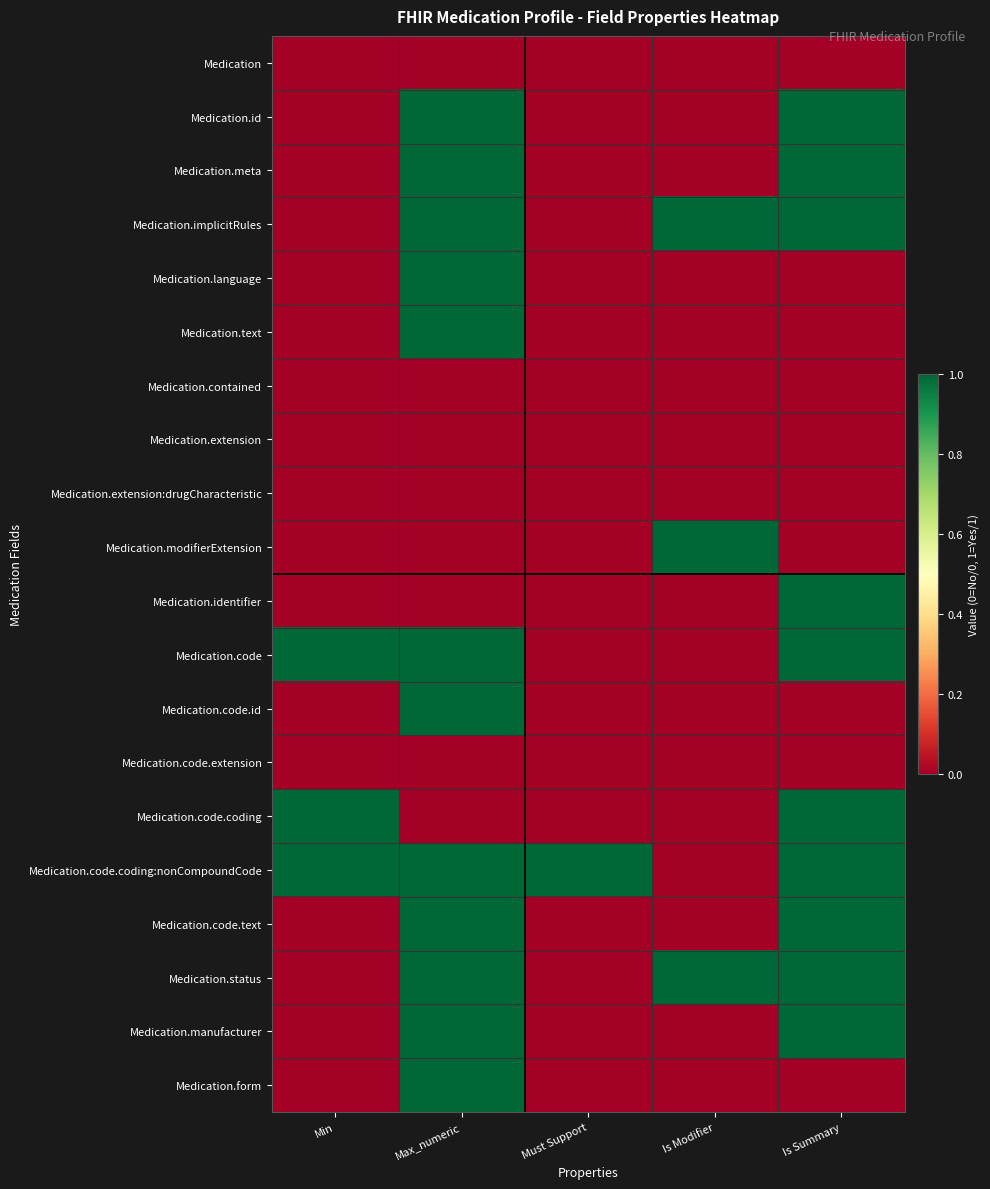

Which series has the largest total across all categories?

Medication.code.coding:nonCompoundCode